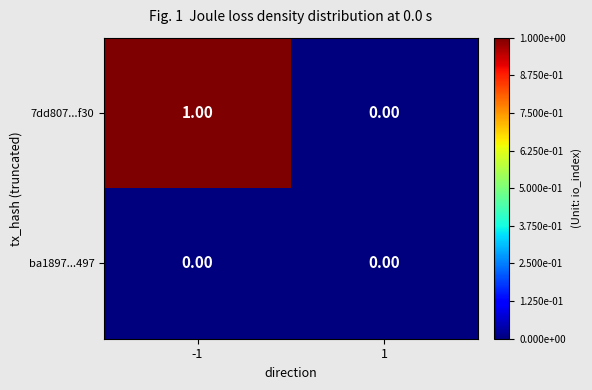

Which series has the largest total across all categories?

7dd807...f30